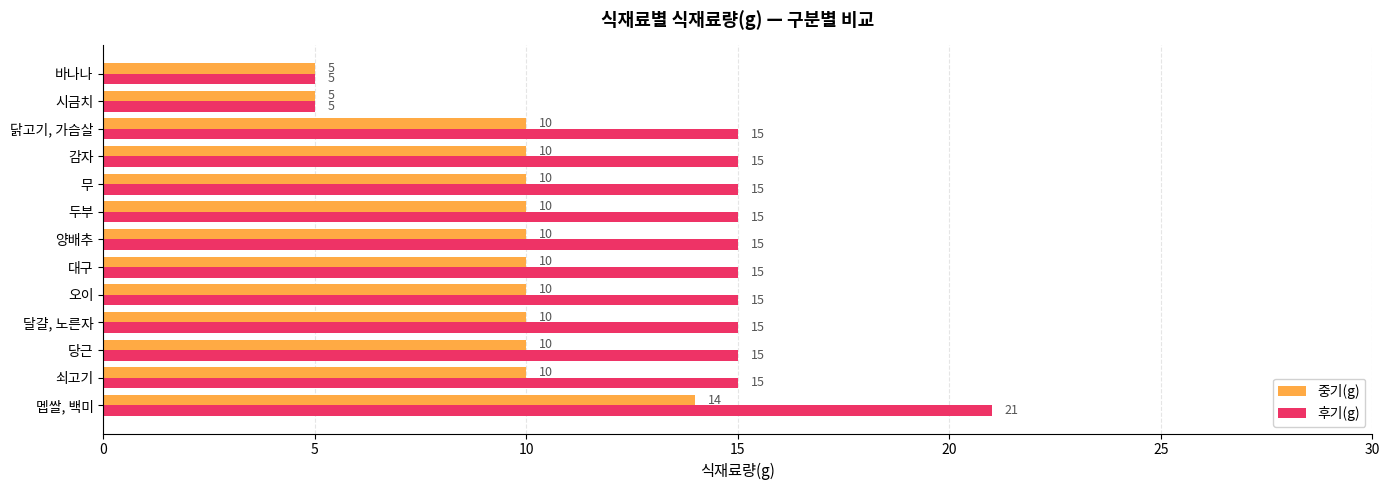

How many 중기(g) values are between 10 and 11?

10